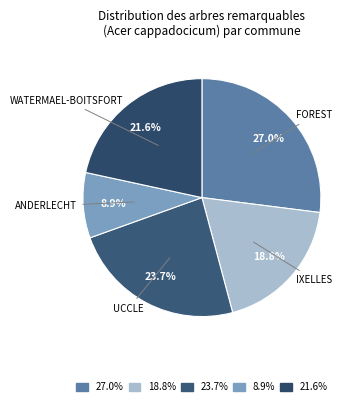

How many slices are in this pie chart?

5